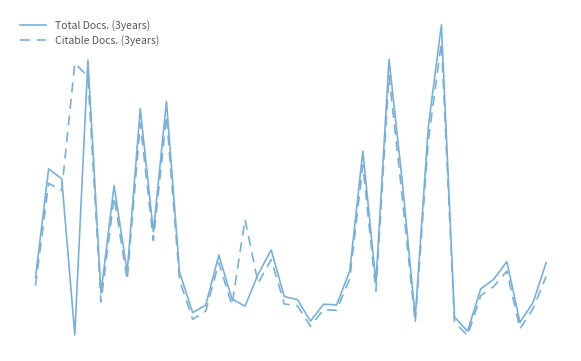

Is this an area chart (filled region under the line)?

No